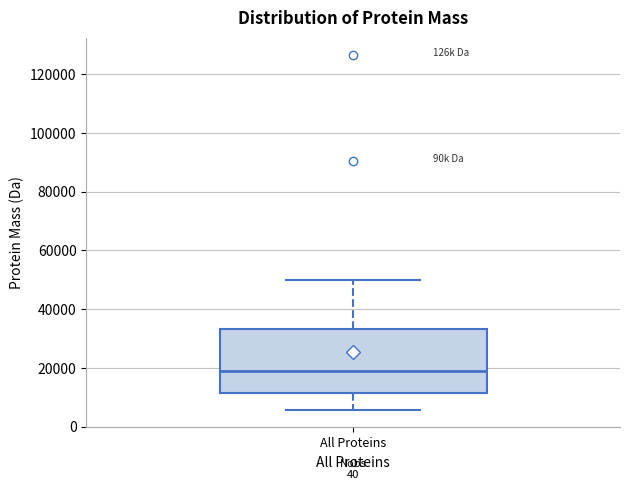

Read this box plot against the y-axis: the position of the median line, the range covered by the box, and the ends of both whiskers. The values are not printed on the chart, so give them approximately, as read against the axis.

median 20000, box 12000 to 34000, whiskers 6000 to 50000